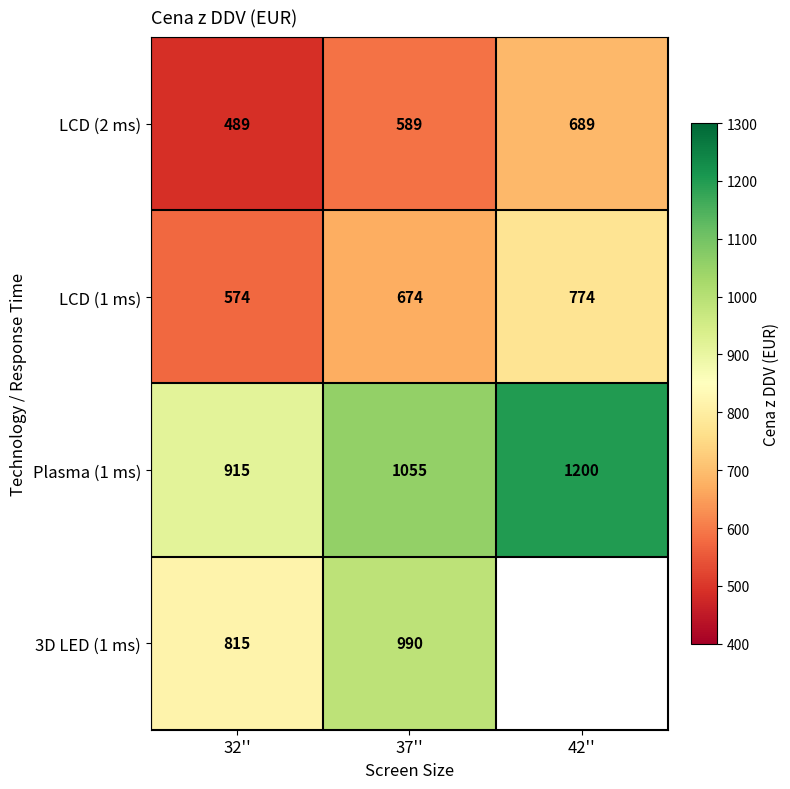

Count the Plasma (1 ms) values in the range 915 to 1200.

3